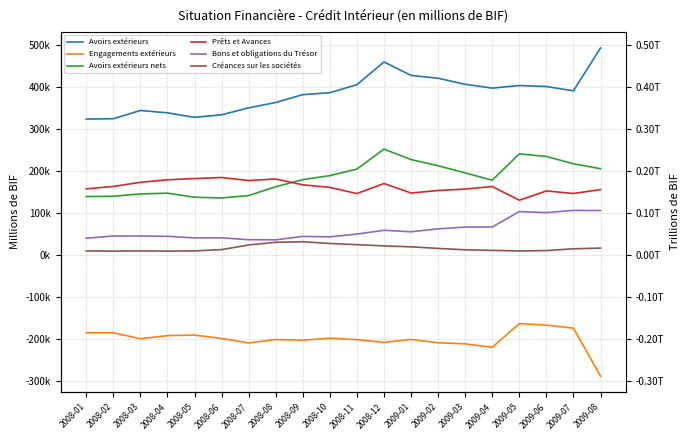

Does the chart have visible grid lines?

Yes